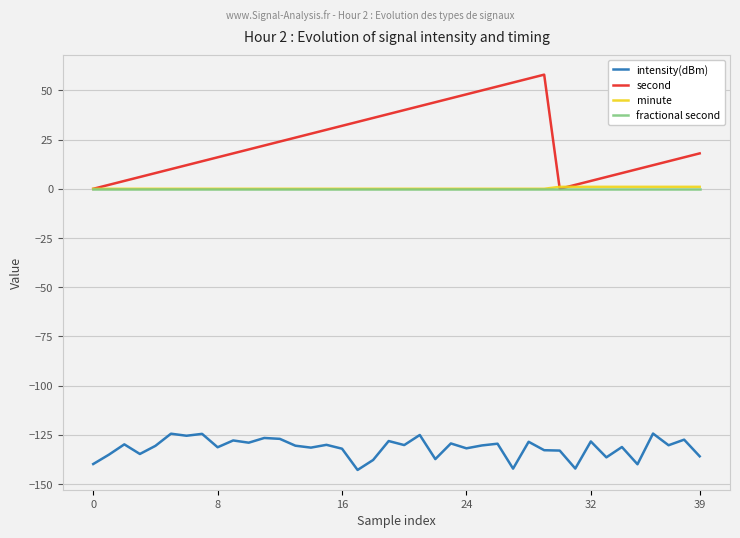

Which series has the largest total across all categories?

second